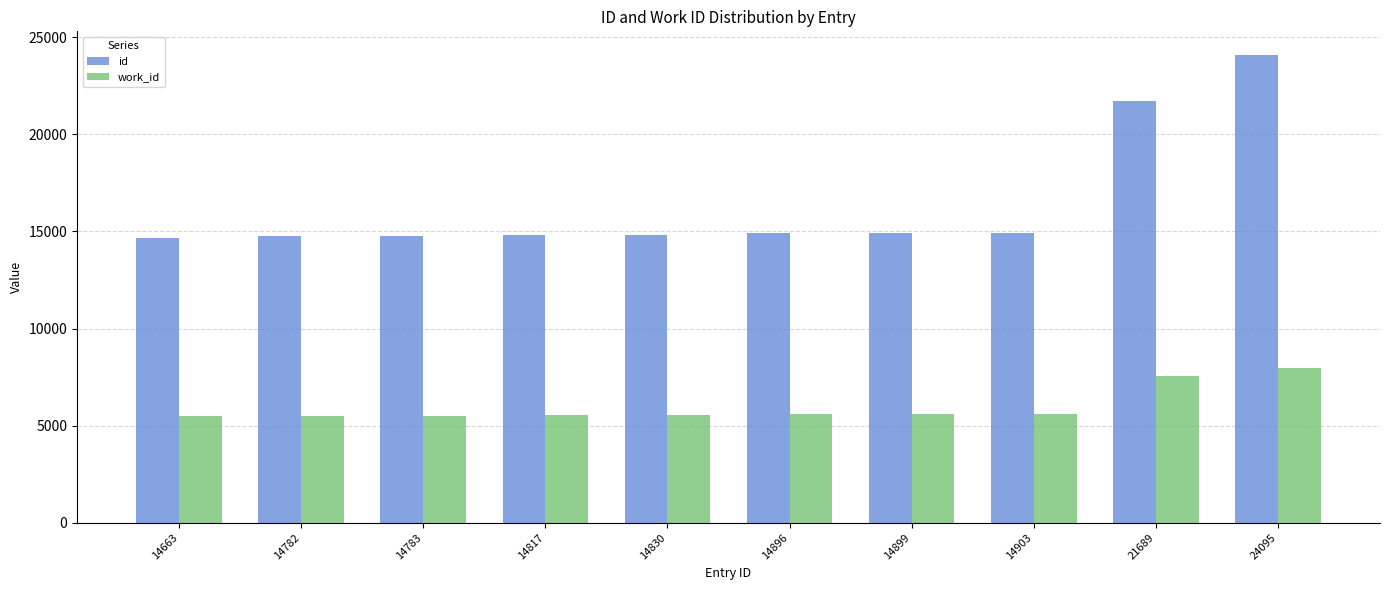

True or false: id has a value of 24095 at 24095.

True